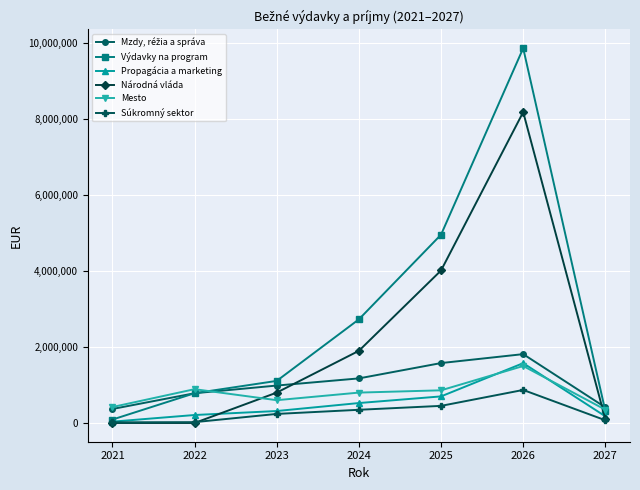

Is the value of Propagácia a marketing at 2024 greater than the value of Súkromný sektor at 2027?

Yes